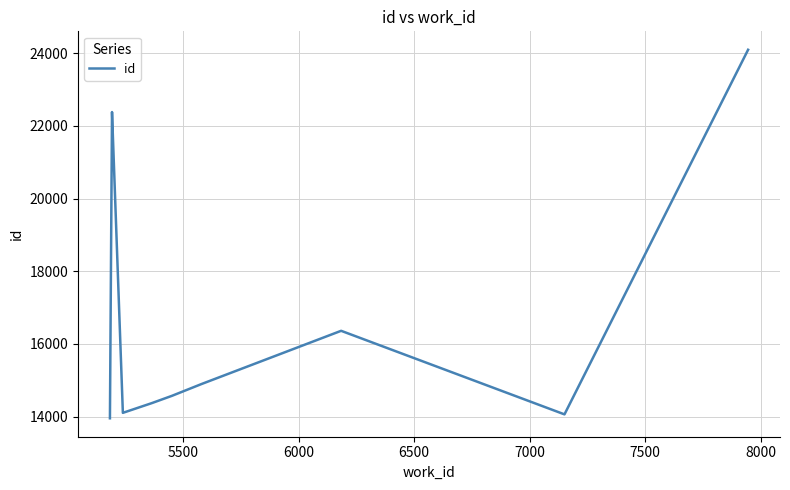

True or false: the data has more than 0 interior local peaks.

True